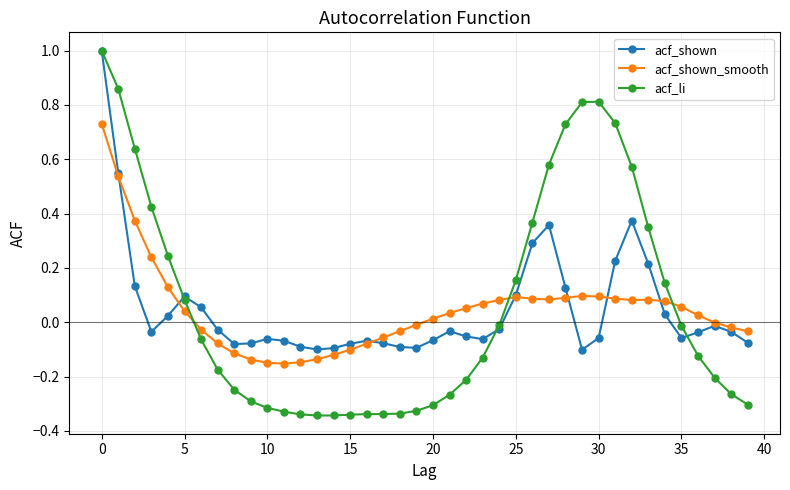

What is the greatest value displayed?

1.0